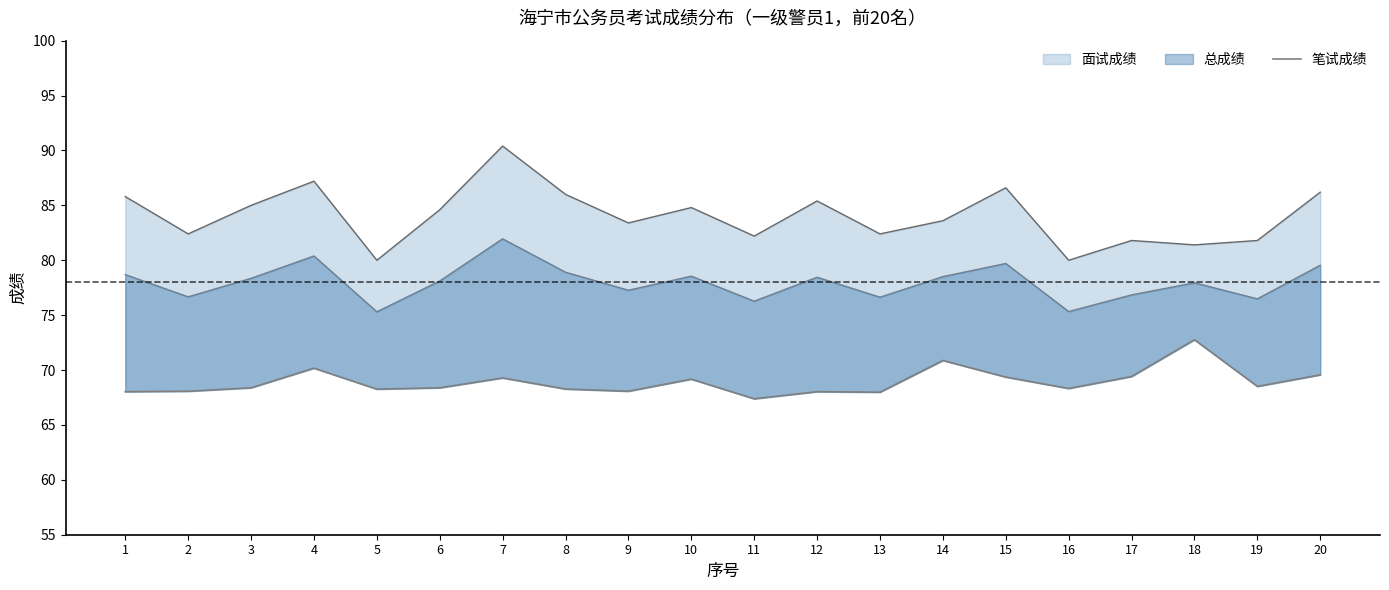

The chart shows a value of 69.6 at 20. True or false?

True